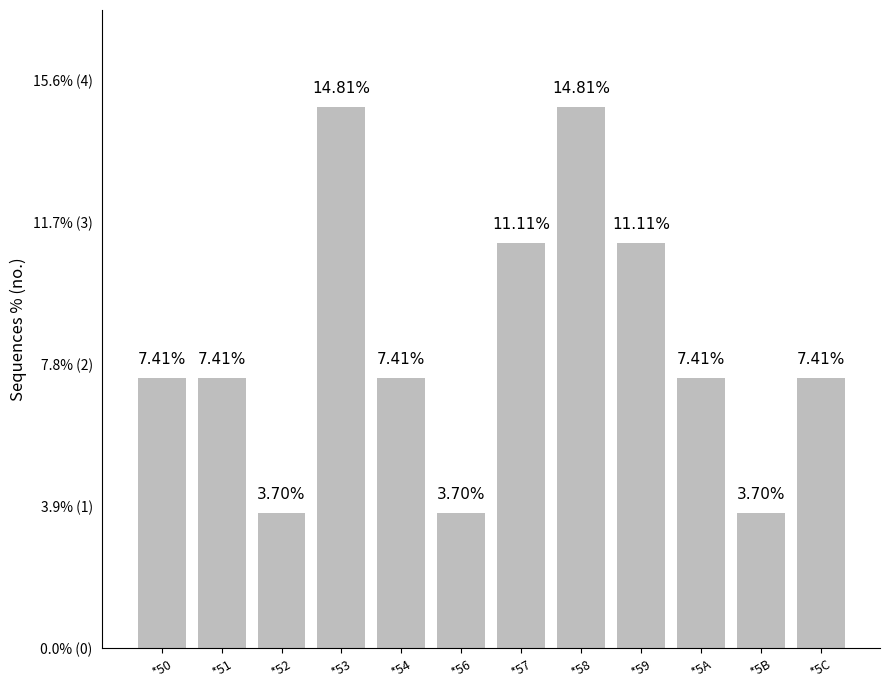

Which has a higher value, *53 or *58?

*53